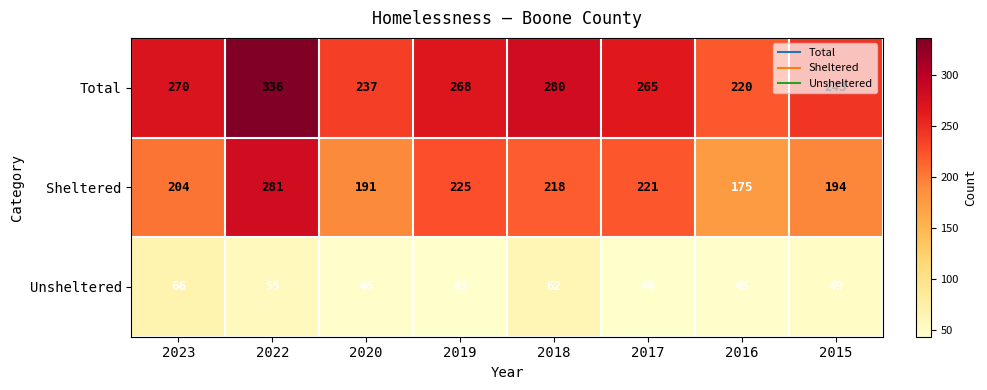

What is the average value of the Total series?

265